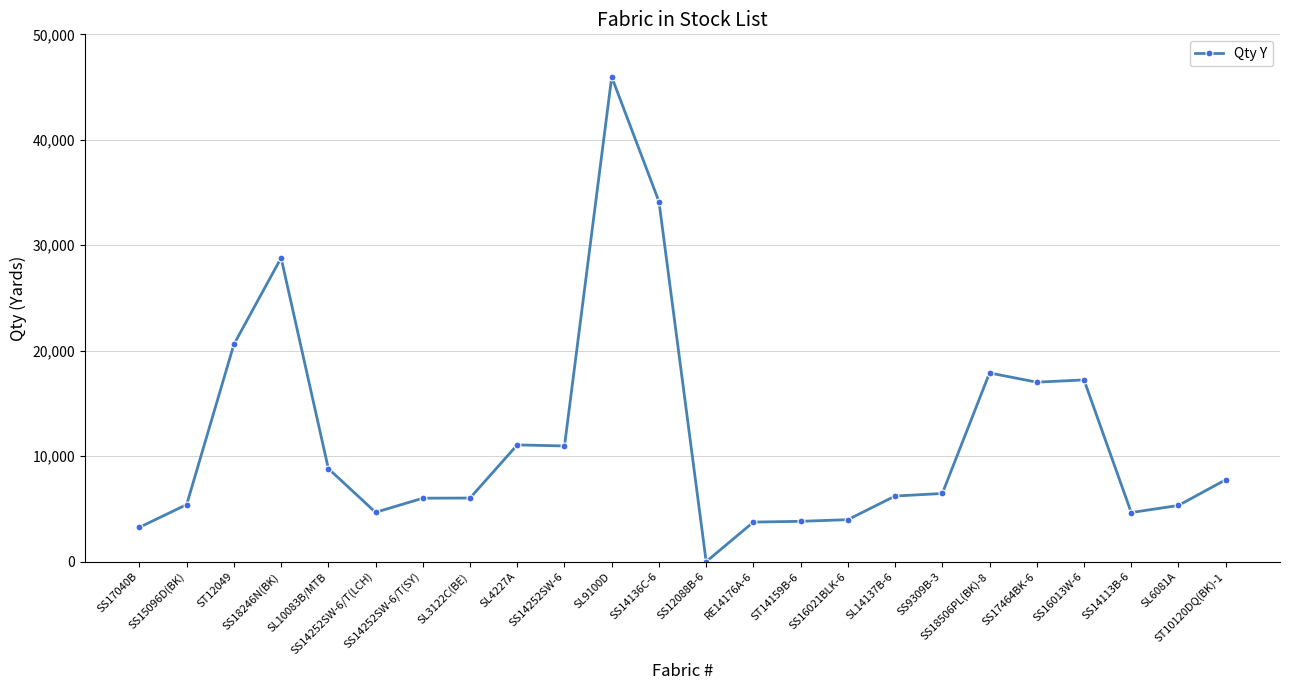

What is the maximum value shown in the chart?

45960.0